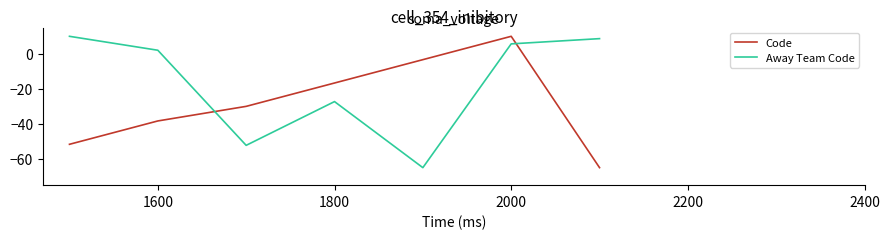

Rank the series by their average value, from highest to lowest.

Away Team Code, Code